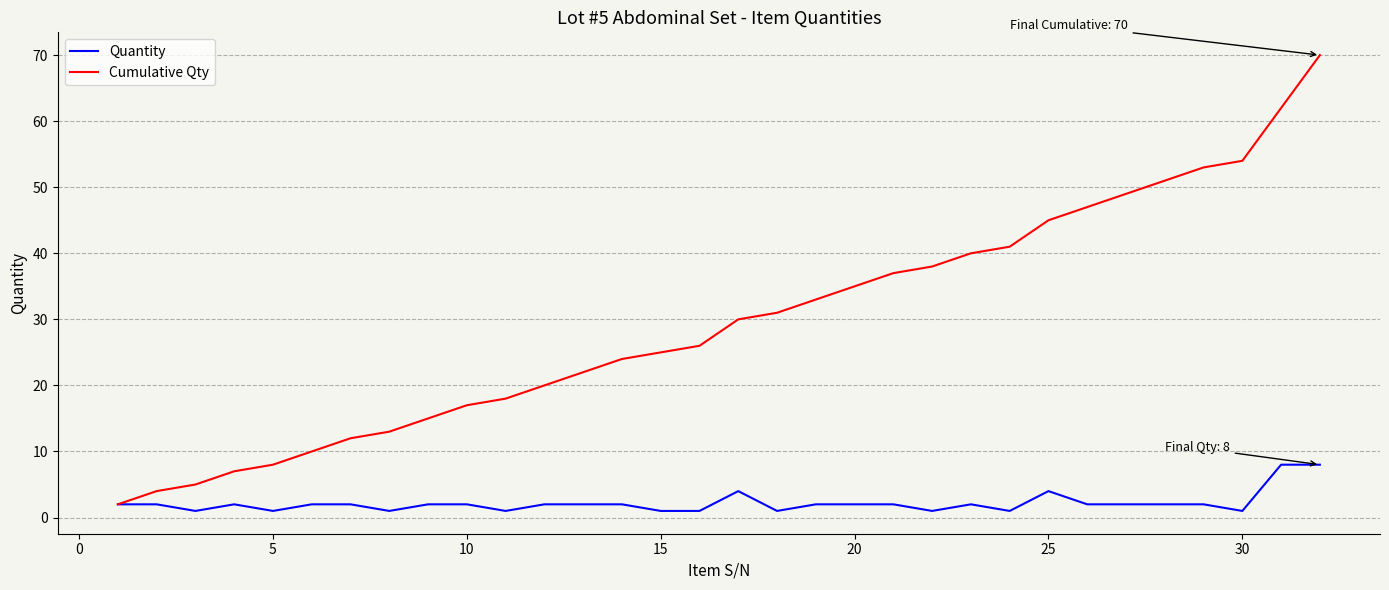

Which series has the largest total across all categories?

Cumulative Qty